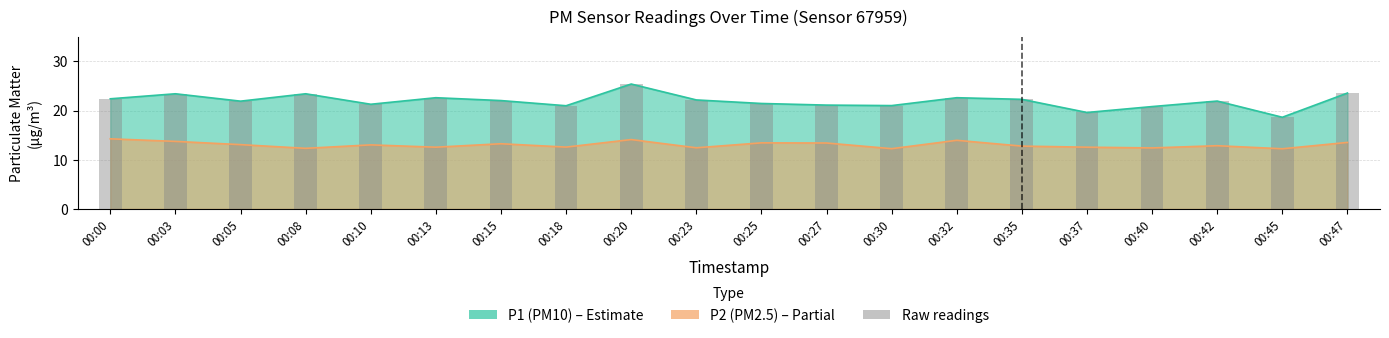

Reading right to left, list all the values displayed in this chart.

P1: 23.6	18.6	21.9	20.8	19.6	22.3	22.6	21.0	21.1	21.4	22.1	25.4	21.0	22.0	22.6	21.3	23.4	21.9	23.4	22.4
P2: 13.5	12.2	12.8	12.4	12.6	12.8	13.9	12.2	13.4	13.4	12.4	14.1	12.6	13.2	12.6	13.0	12.3	13.1	13.7	14.2